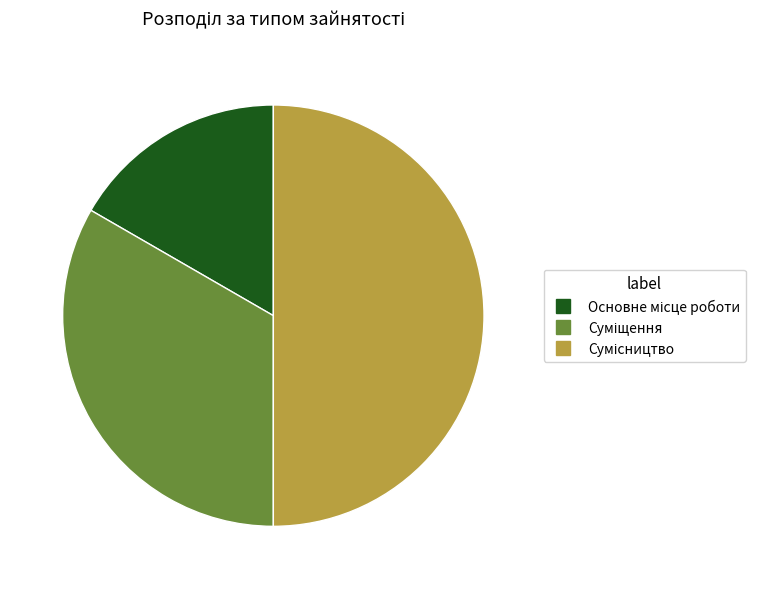

Which category has the smallest portion of the pie?

Основне місце роботи